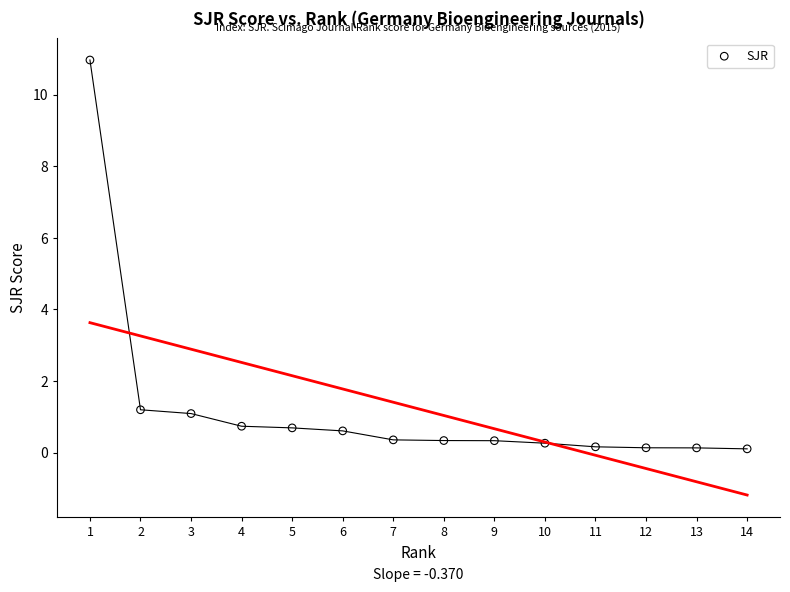

What is the range of X values (max minus min)?

13.0